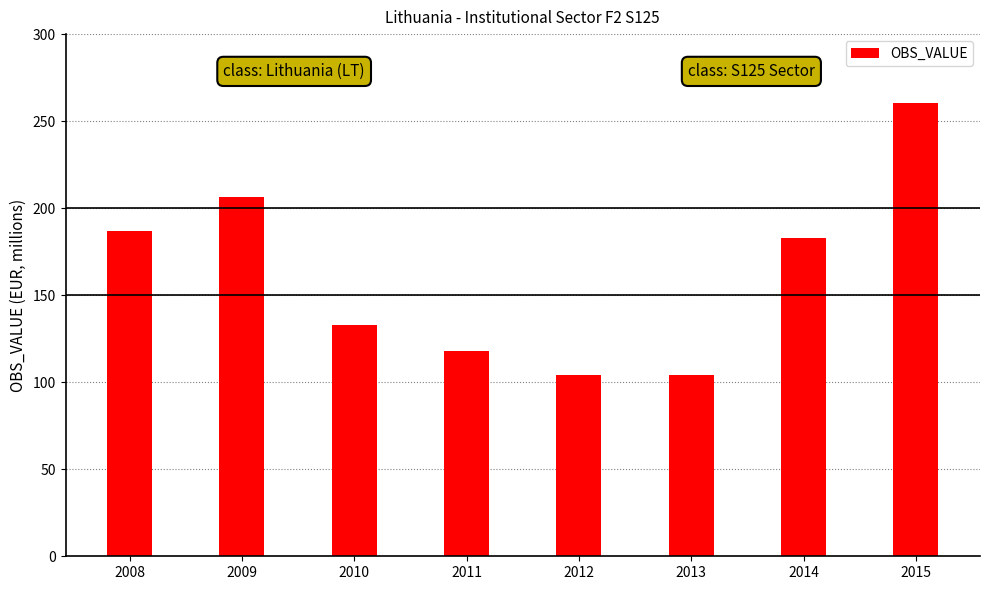

The chart shows a value of 187.0 at 2008. True or false?

True